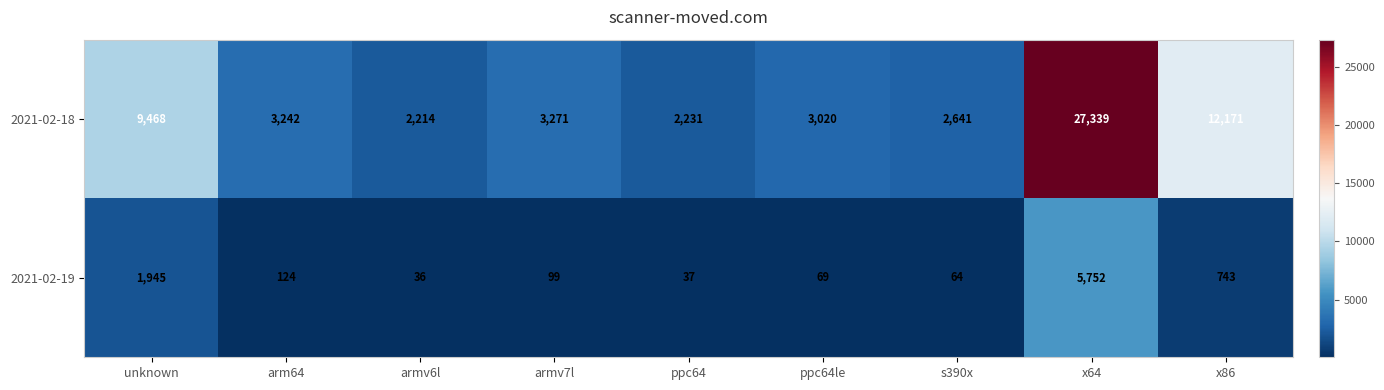

Count the number of data series in this chart.

2